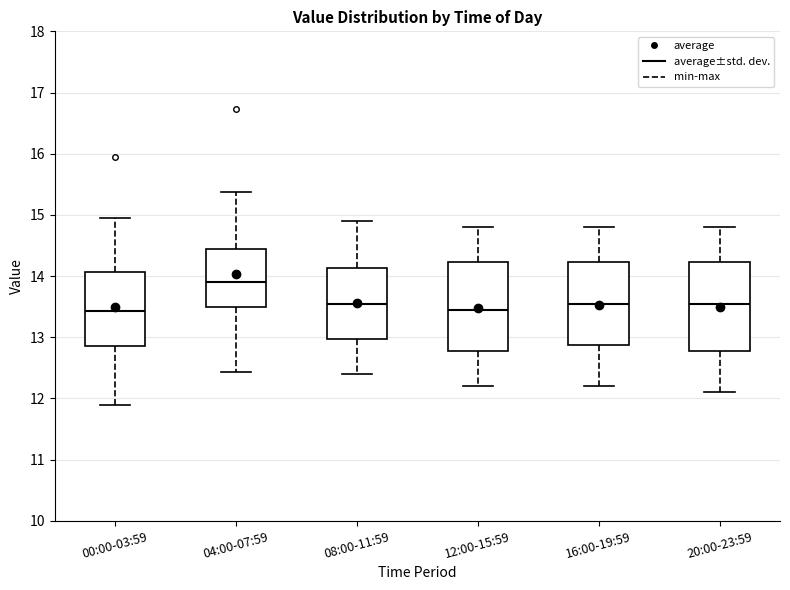

Reading left to right, read every box against the y-axis: the position of its median line, the range the box covers, and the ends of its whiskers. The values are not printed on the chart, so give them approximately, as read against the axis.

00:00-03:59: median 13.4, box 12.9 to 14.1, whiskers 11.9 to 15.0
04:00-07:59: median 13.9, box 13.5 to 14.5, whiskers 12.4 to 15.4
08:00-11:59: median 13.6, box 13.0 to 14.1, whiskers 12.4 to 14.9
12:00-15:59: median 13.5, box 12.8 to 14.2, whiskers 12.2 to 14.8
16:00-19:59: median 13.6, box 12.9 to 14.2, whiskers 12.2 to 14.8
20:00-23:59: median 13.6, box 12.8 to 14.2, whiskers 12.1 to 14.8